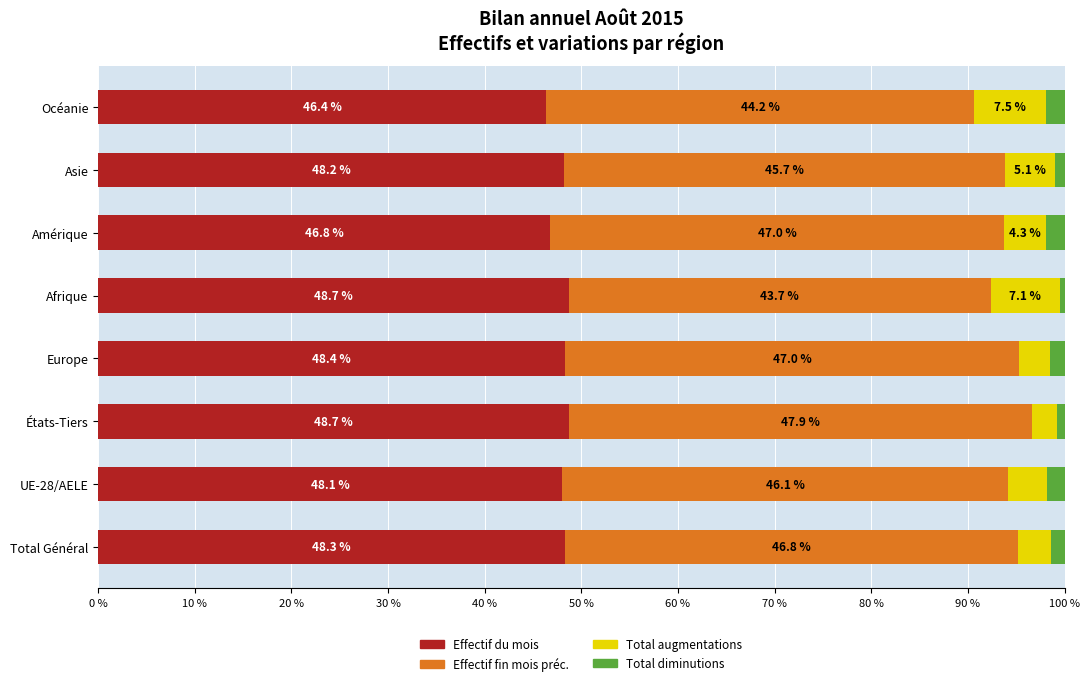

What is the total value across all series at Amérique?

100.0